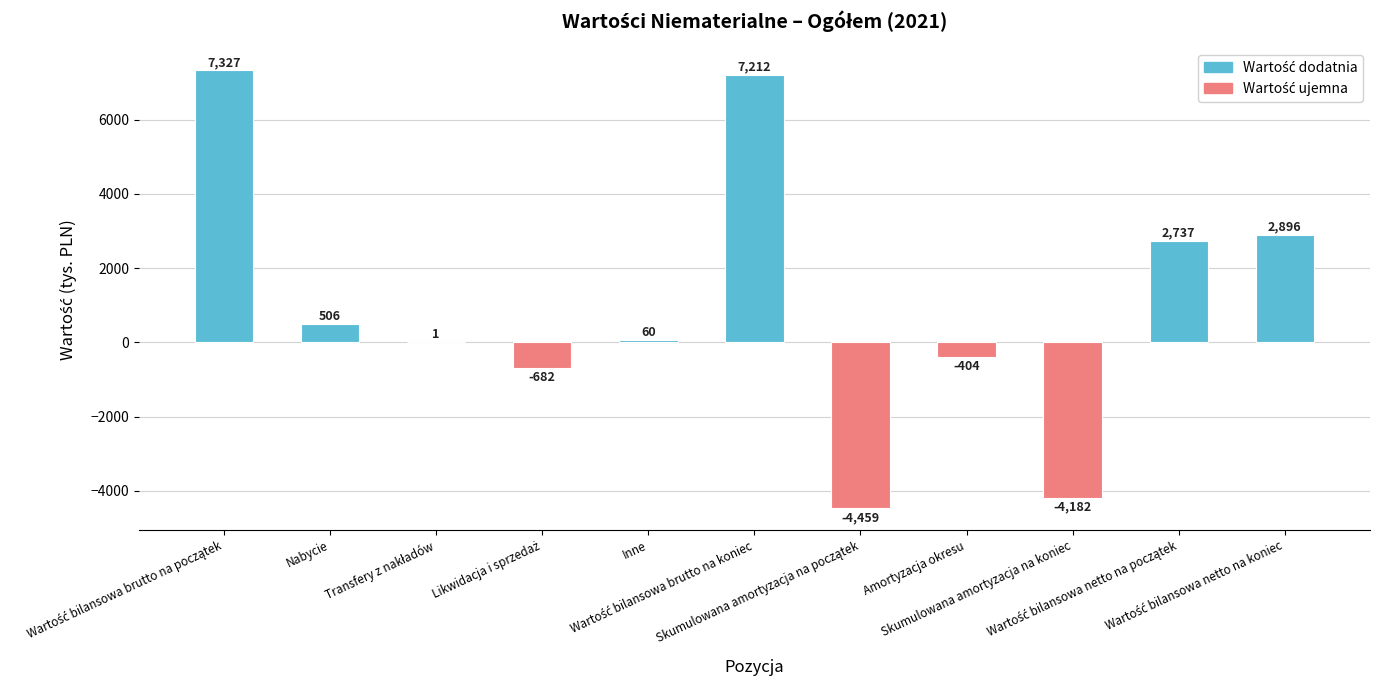

What is the greatest value displayed?

7327